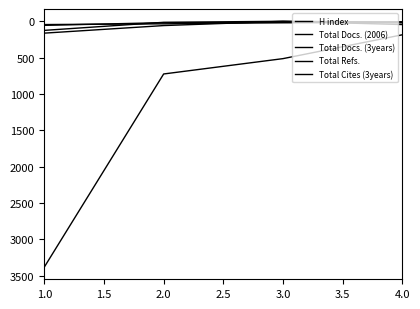

Which series has the largest total across all categories?

Total Refs.